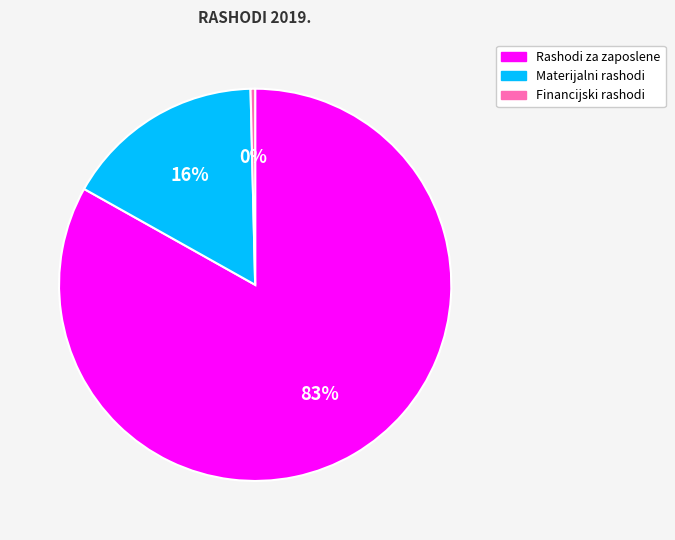

To the nearest percent, what is the difference between the Materijalni rashodi and Financijski rashodi slice percentages?

16%